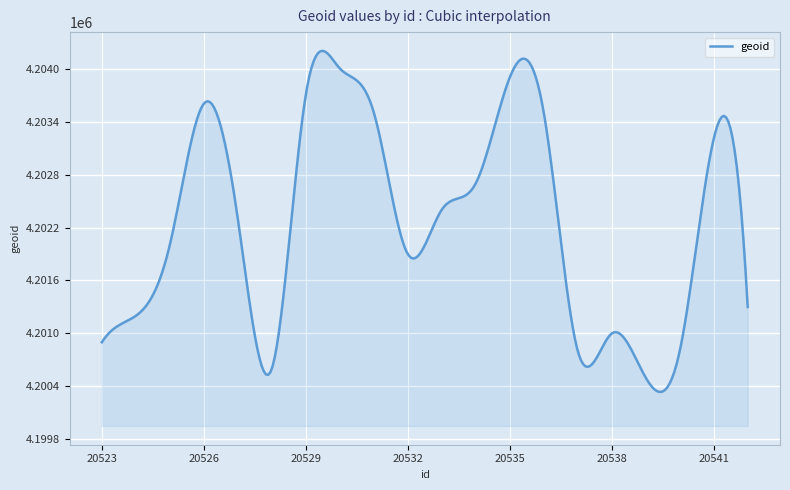

What is the difference between the maximum and minimum values?

3862.4